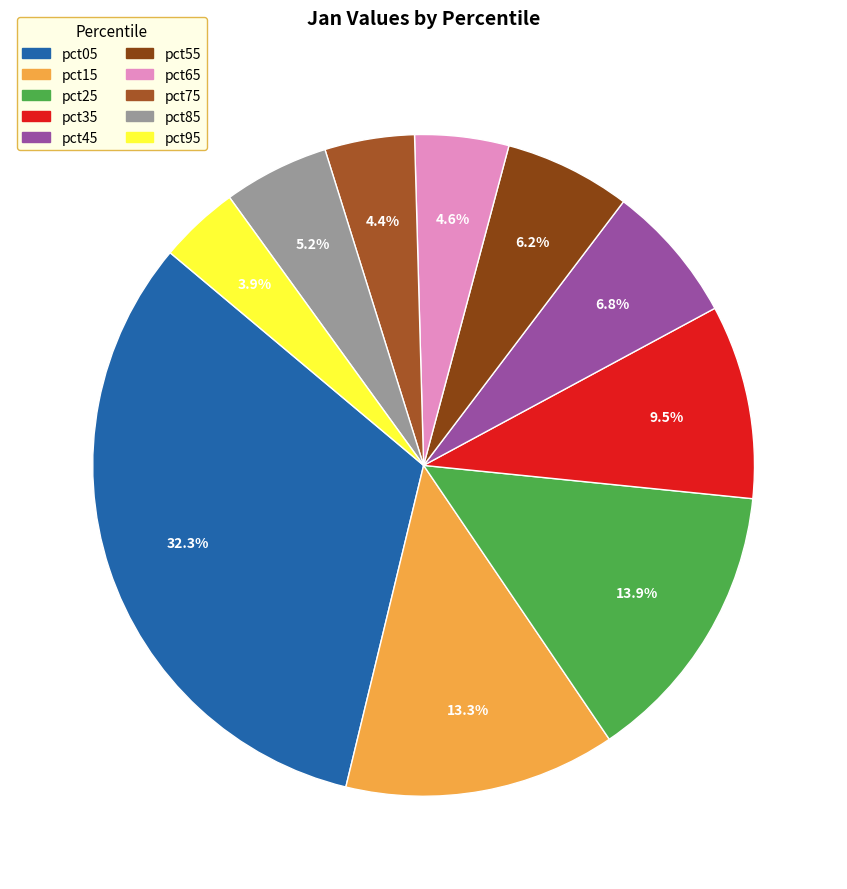

Is pct95 the majority of the pie?

No